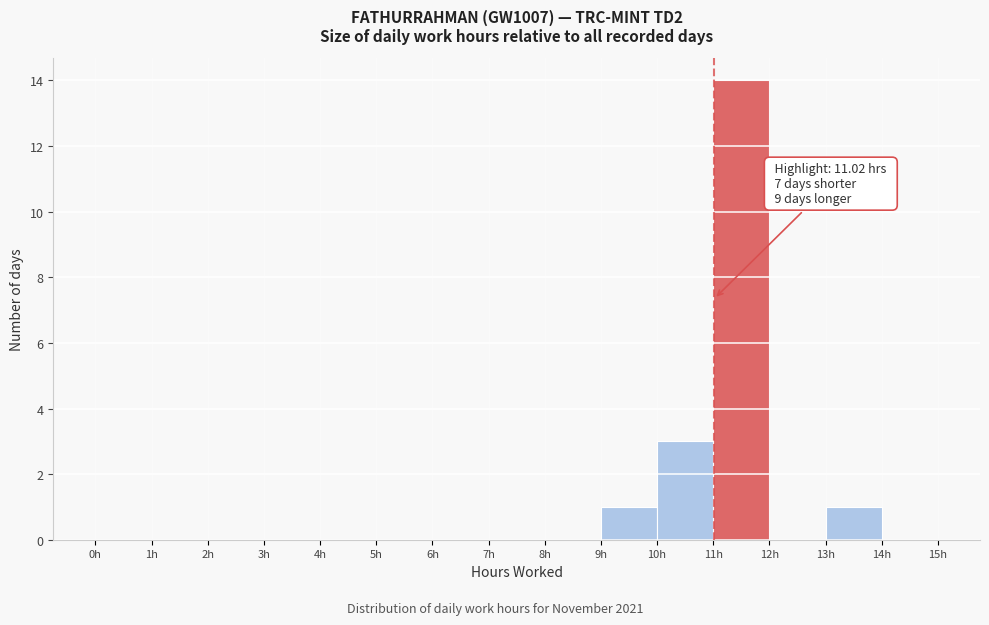

Which range on the x-axis has the tallest bar?

11 to 12